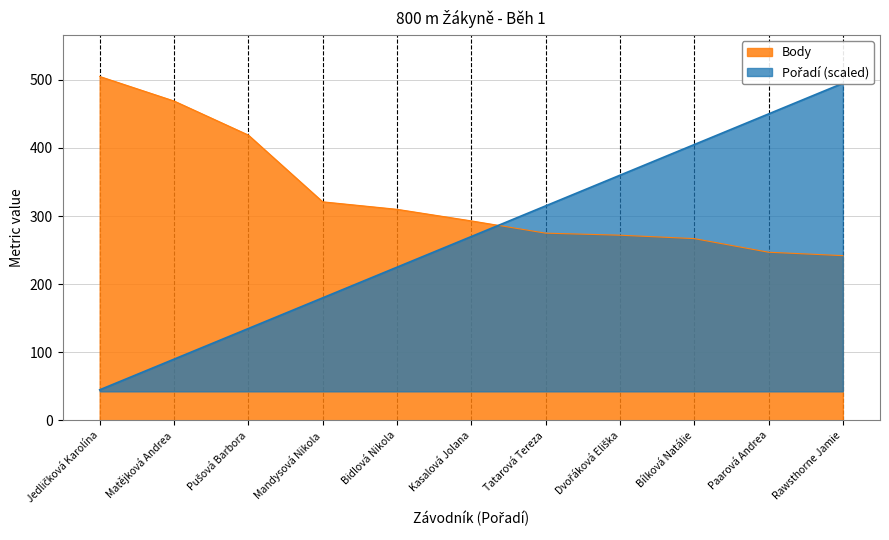

Between which two adjacent categories do Body and Pořadí first intersect?

Kasalová Jolana and Tatarová Tereza